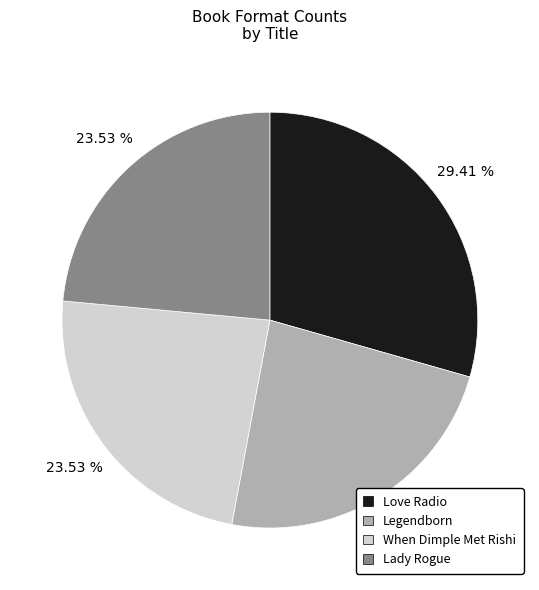

Is there any slice that represents more than half of the pie?

No